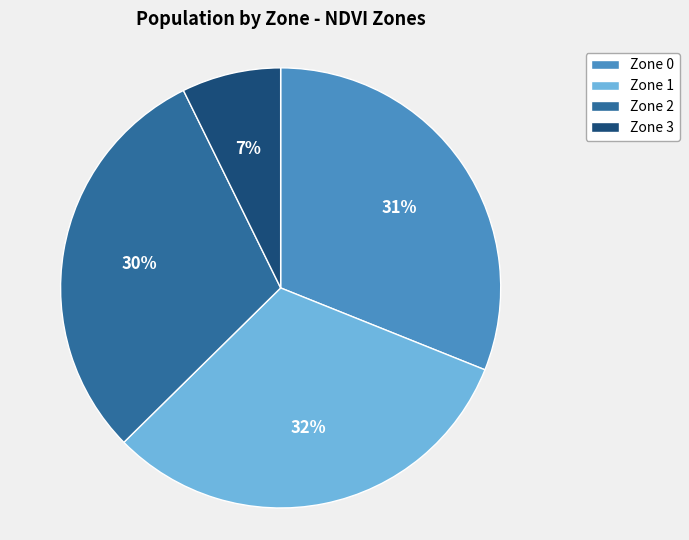

To the nearest percent, what percentage of the pie is Zone 0?

31%